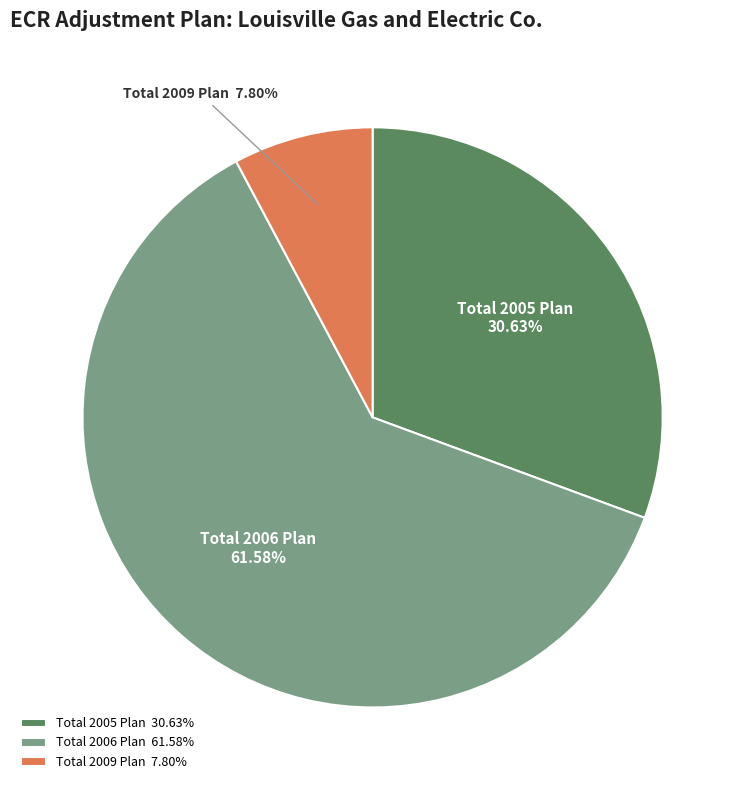

Is there any slice that represents more than half of the pie?

Yes